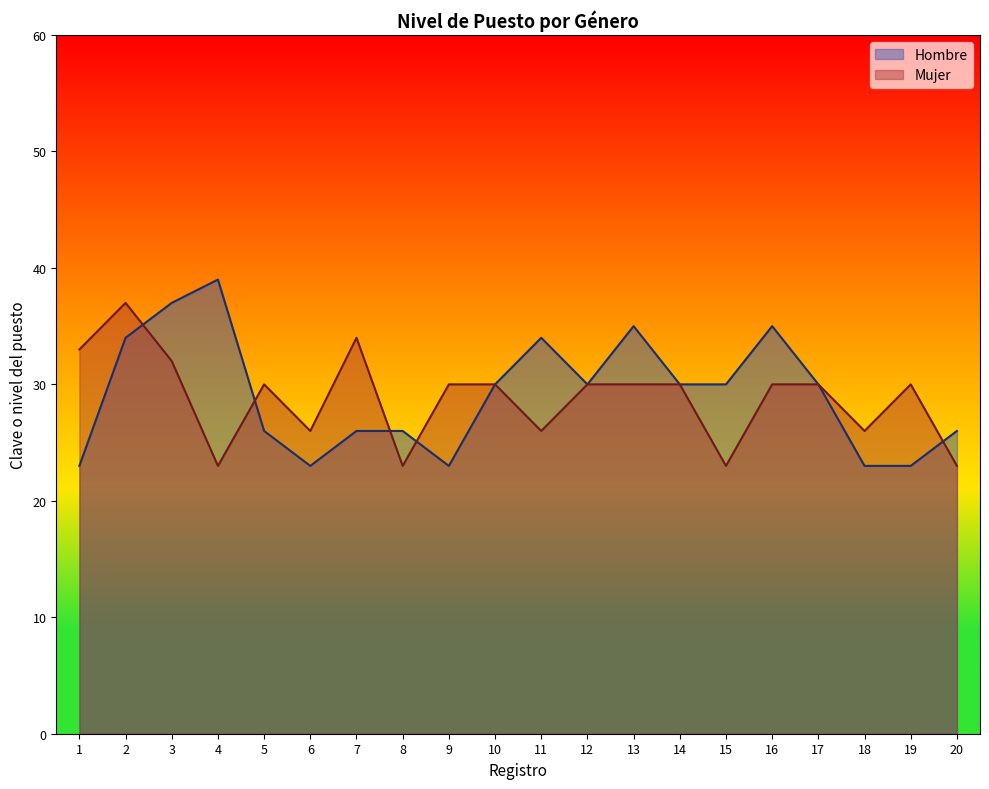

Does the chart have visible grid lines?

No